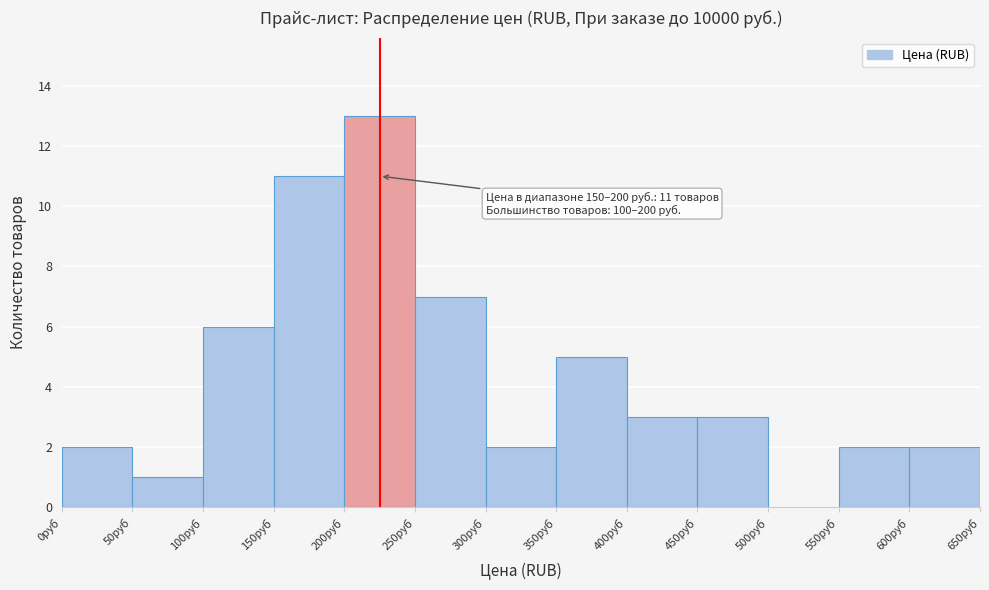

Which range on the x-axis has the tallest bar?

200 to 250